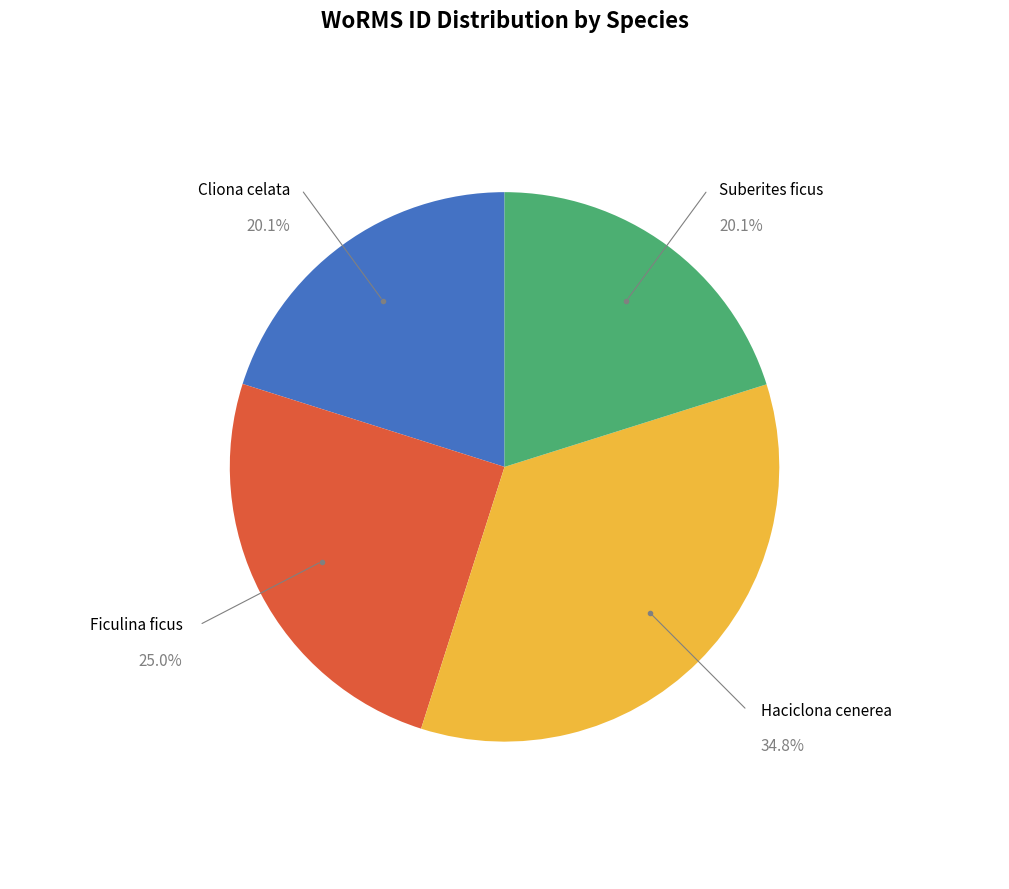

Is there any slice that represents more than half of the pie?

No